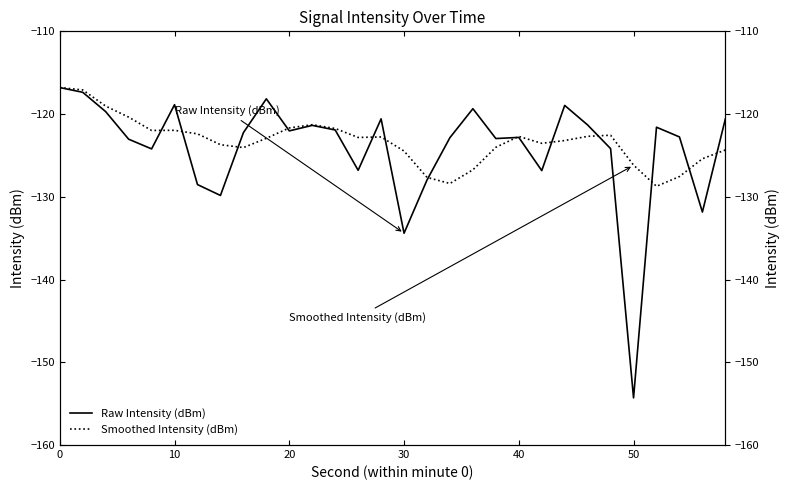

What value does the Smoothed Intensity (dBm) series have at 40?

-122.7